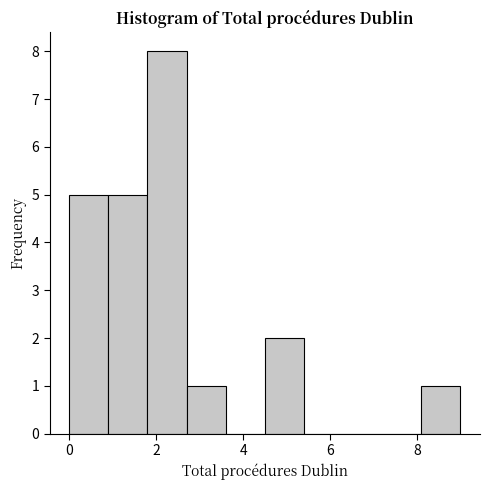

Which range on the x-axis has the tallest bar?

1.8 to 2.7